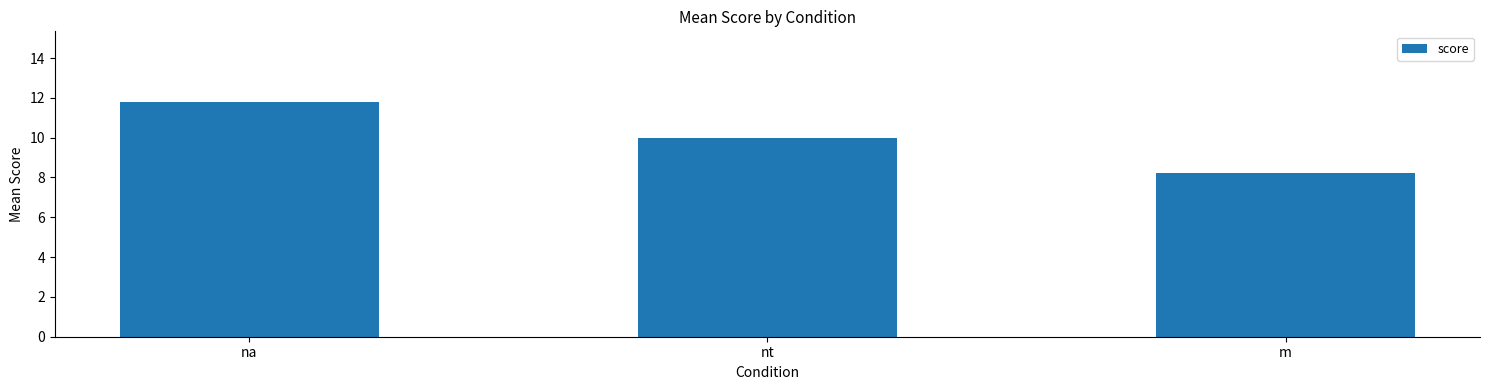

Where is the data nearest to the value 10?

nt